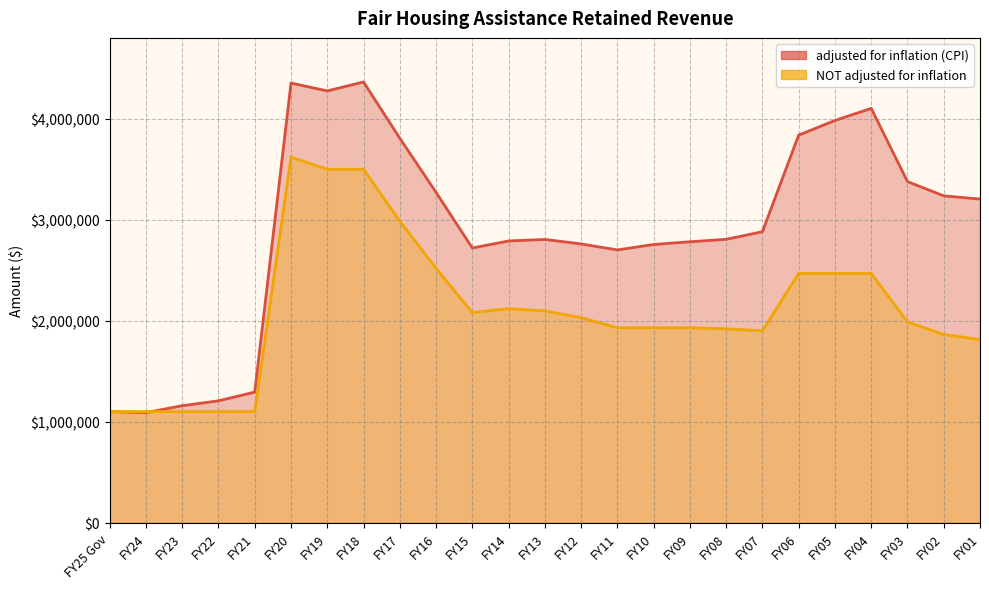

What is the sum of all NOT adjusted for inflation values?

52633158